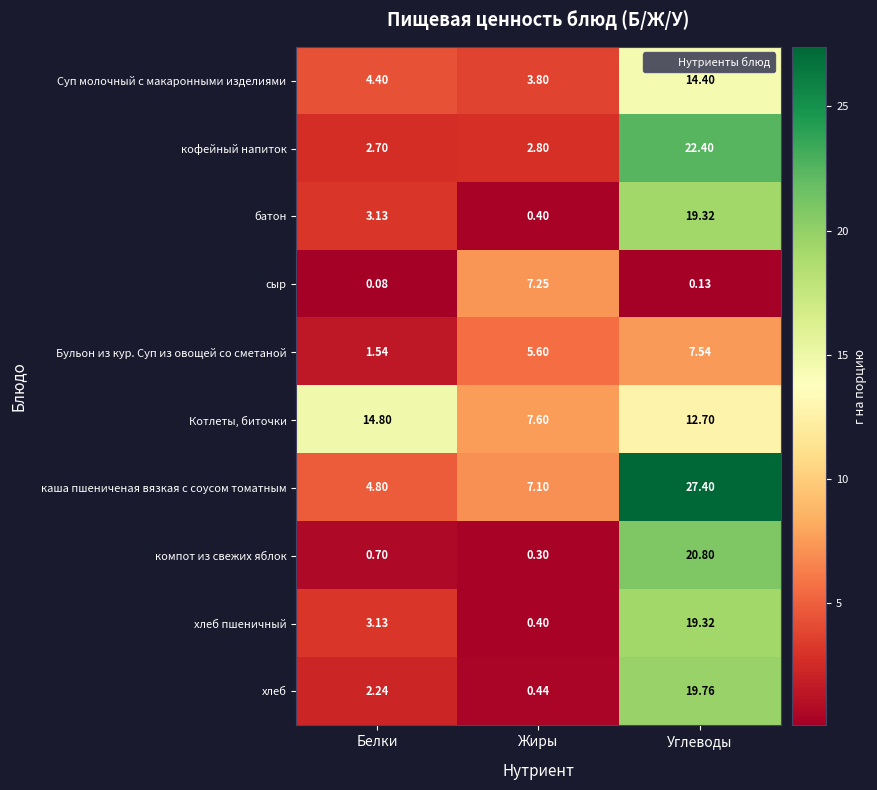

Which category has the highest value in the хлеб series?

Углеводы